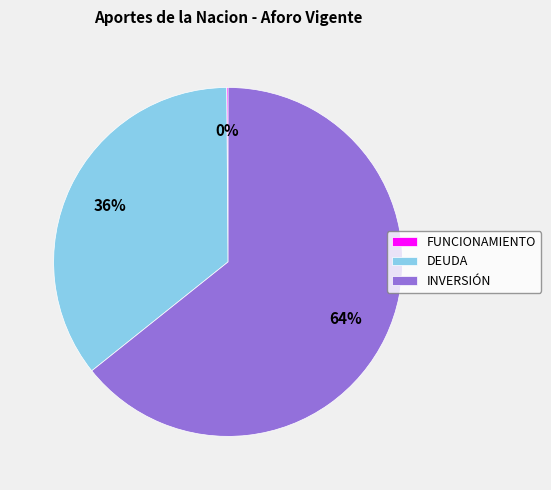

The DEUDA slice represents 23% of the pie. True or false?

False